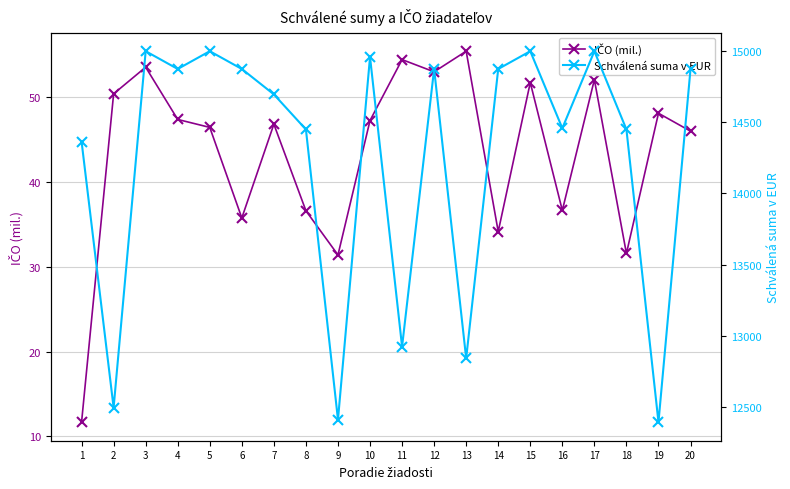

At how many categories does at least one series exceed 14866?

10